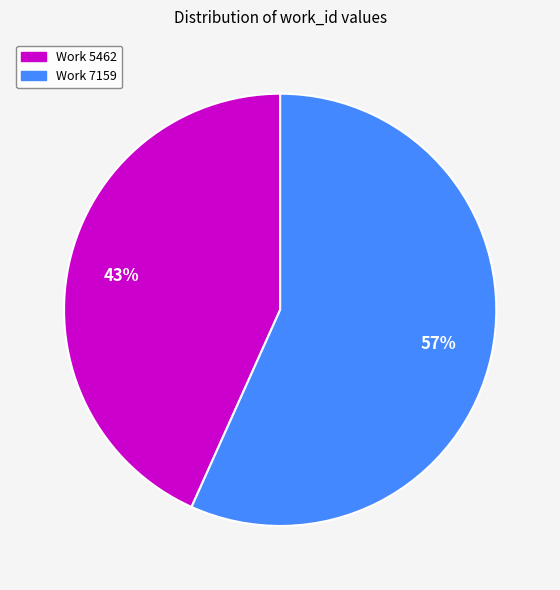

To the nearest percent, what percentage of the pie is Work 7159?

57%